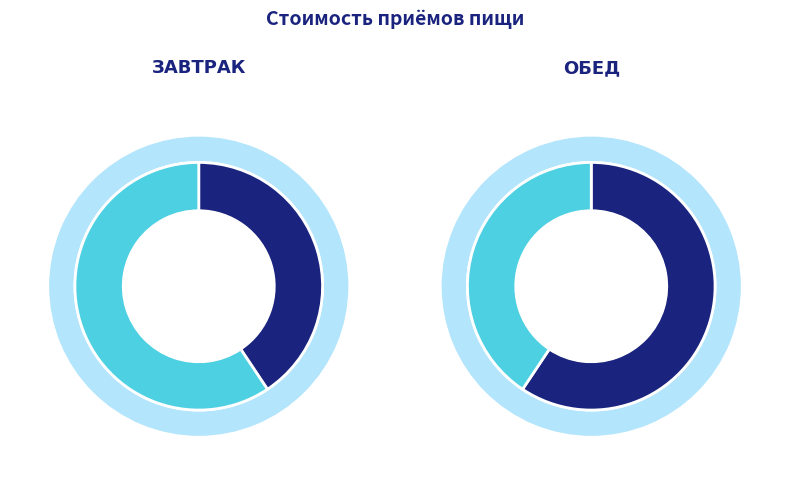

The Обед slice represents 59% of the pie. True or false?

True